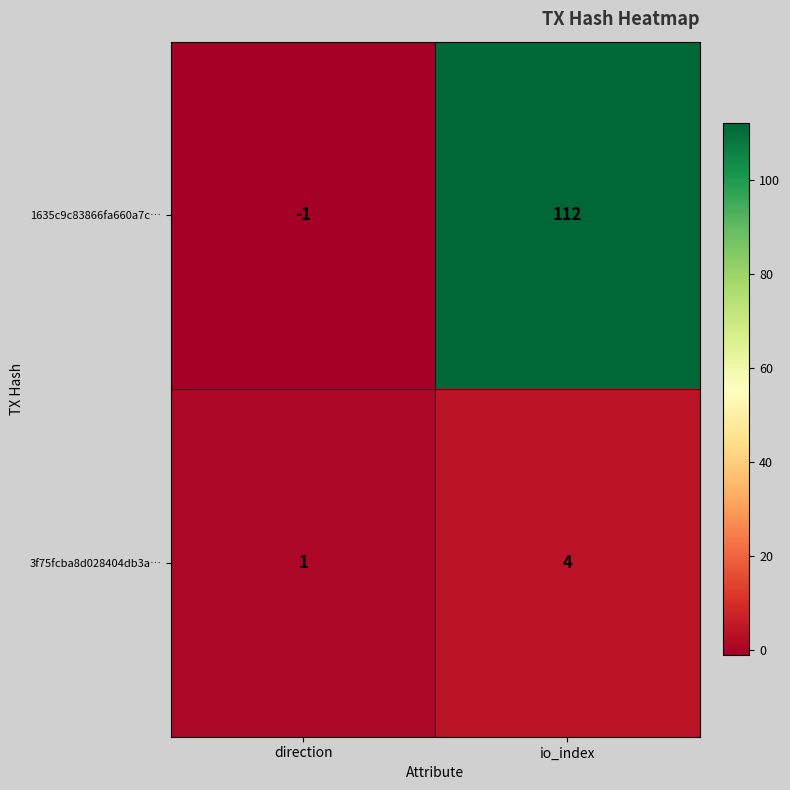

What is the sum of all 3f75fcba8d028404db3a… values?

5